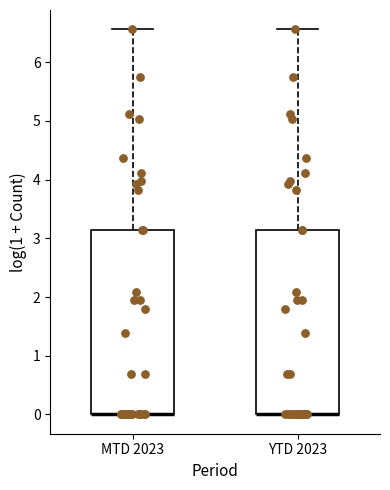

Where is the upper edge of the box for MTD 2023 on the y-axis? The values are not printed on the chart, so give them approximately, as read against the axis.

3.1